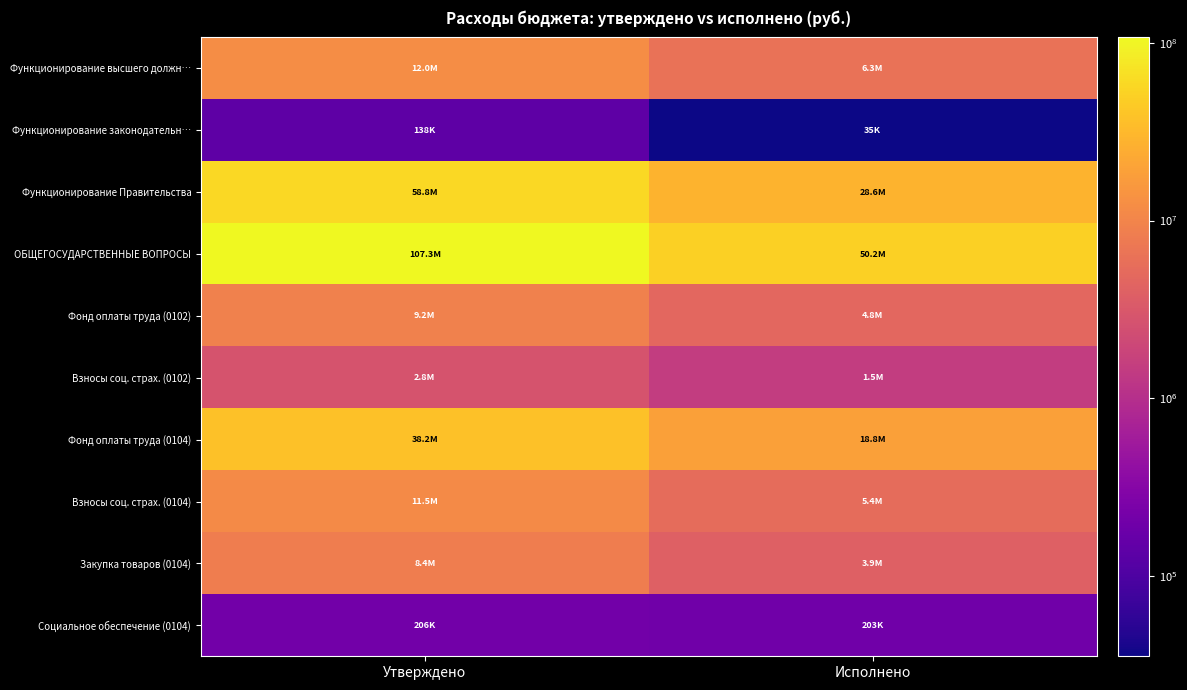

Which series has the widest spread of values?

ОБЩЕГОСУДАРСТВЕННЫЕ ВОПРОСЫ